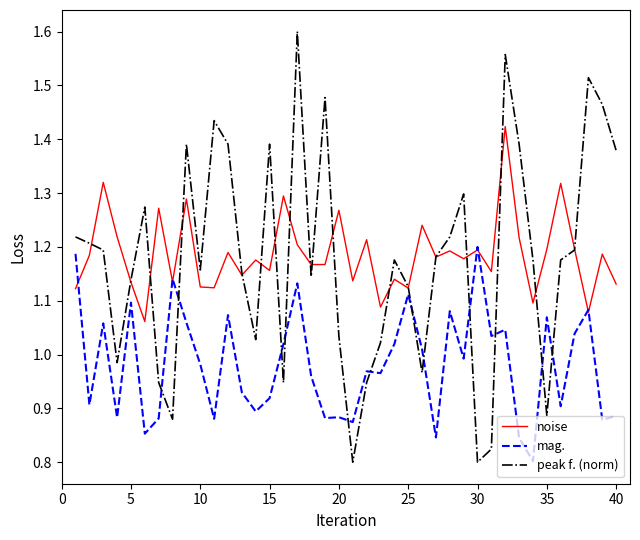

True or false: mag. has more than 1 points higher than both neighbors.

True